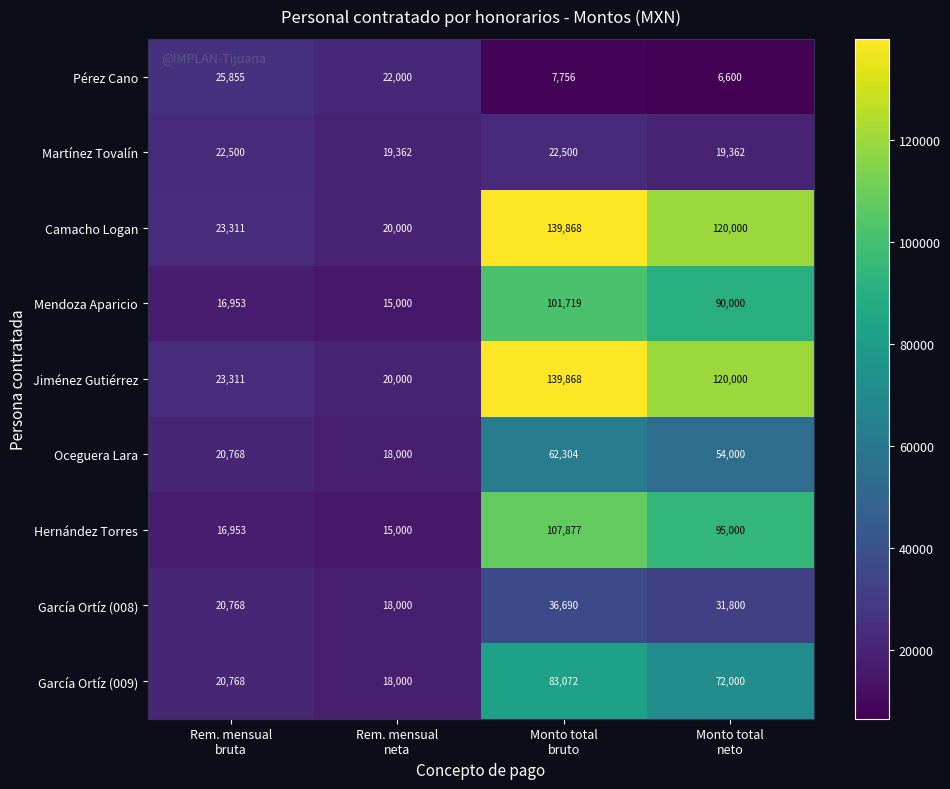

What is the greatest value displayed?

139868